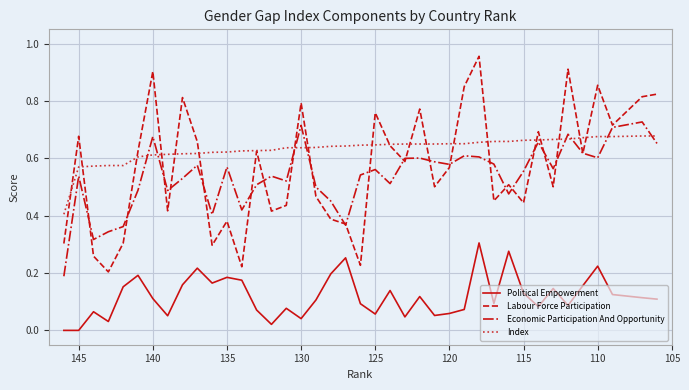

True or false: Labour Force Participation has a value of 0.8 at 130.

True